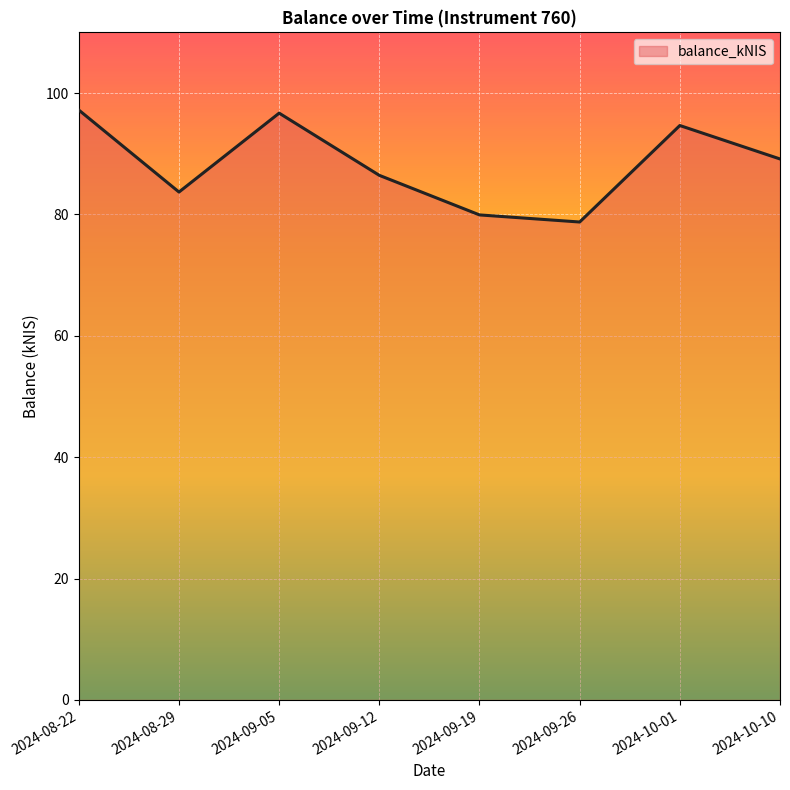

The chart shows a value of 96.7 at 2024-09-05. True or false?

True